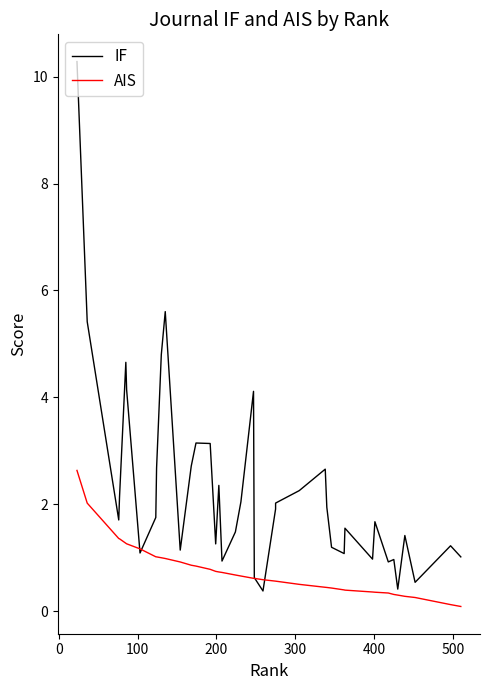

Is the value of IF at 35 greater than the value of AIS at 32?

Yes